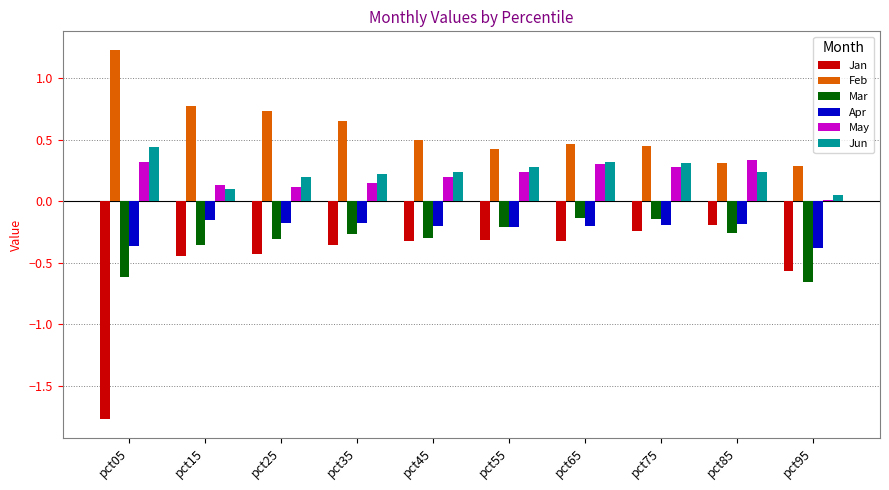

Is the value of Apr at pct85 greater than the value of Jun at pct15?

No